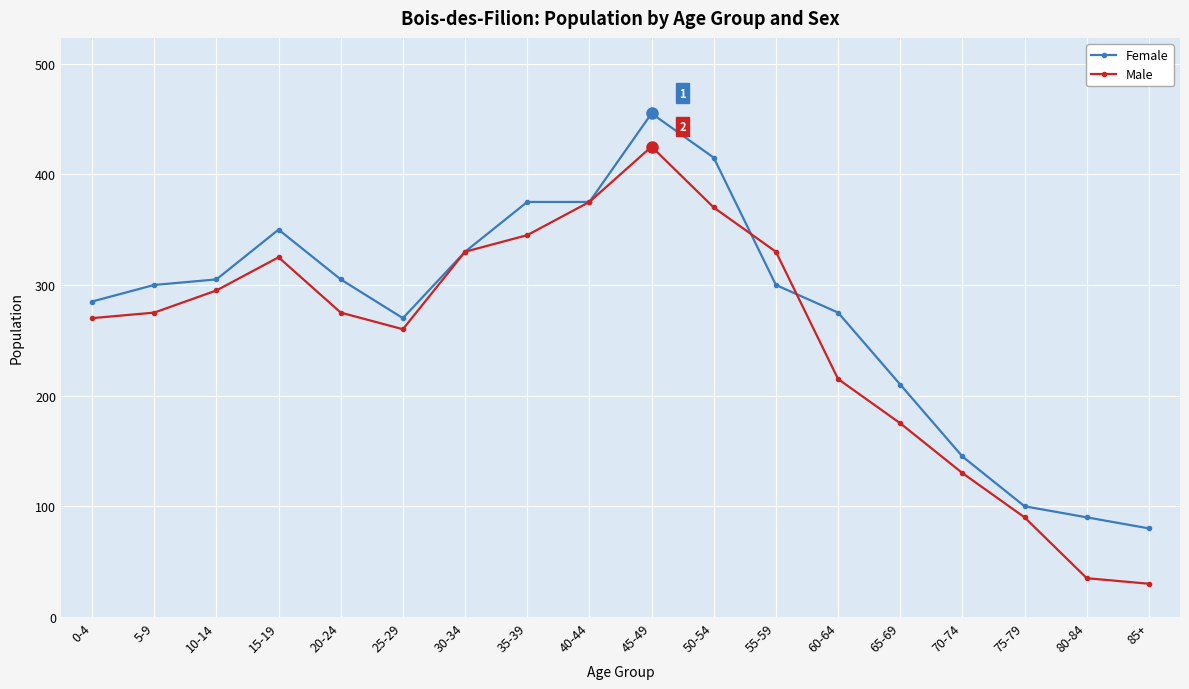

True or false: Male has more than 1 interior local peaks.

True